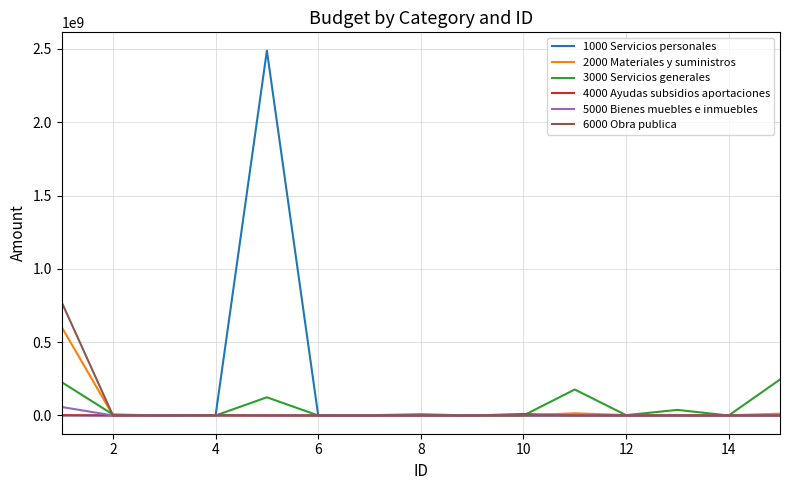

Which series has the largest total across all categories?

1000 Servicios personales